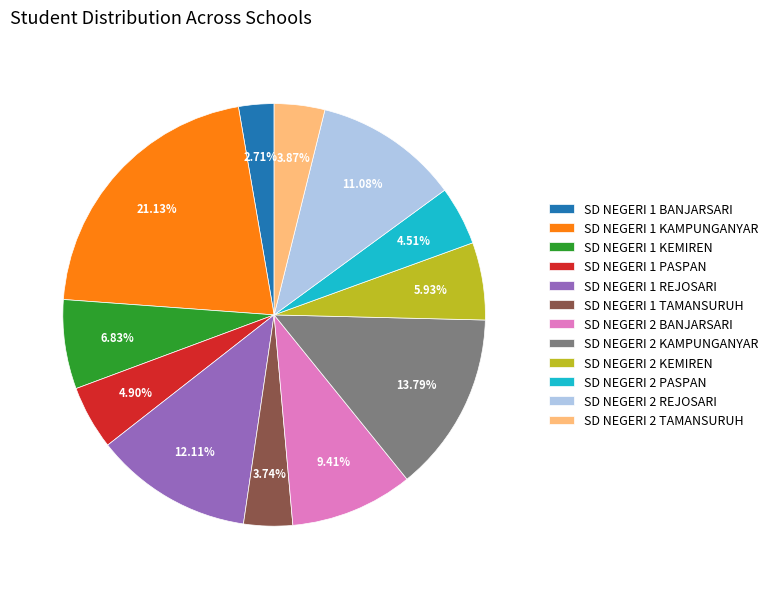

True or false: SD NEGERI 1 PASPAN accounts for 18% of the total.

False